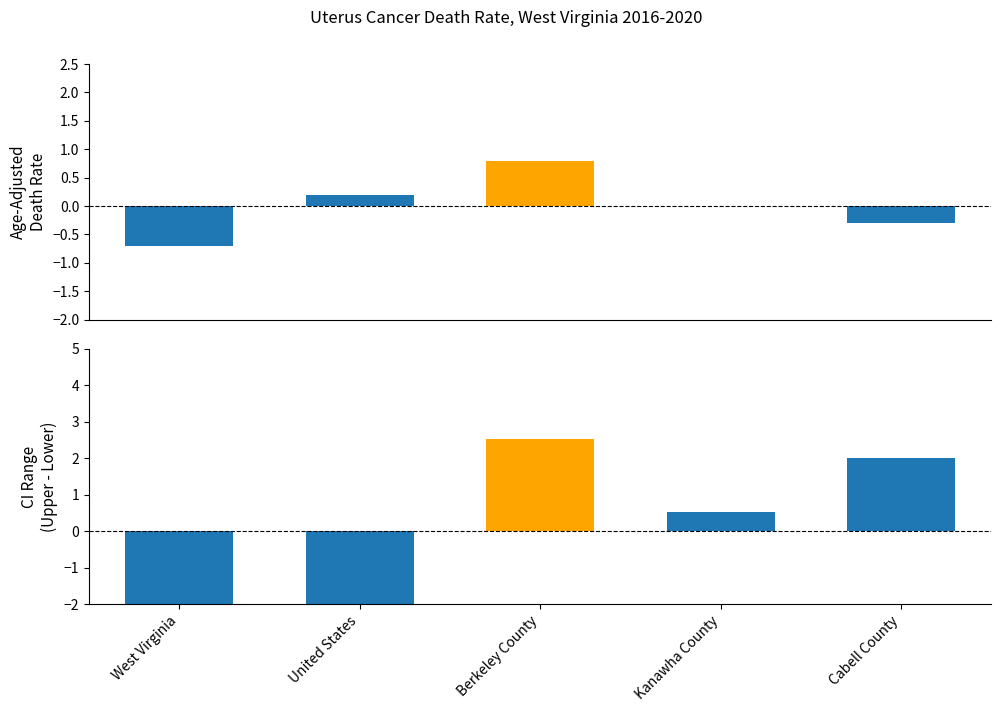

What is the label of the 4th bar from the left?

Kanawha County